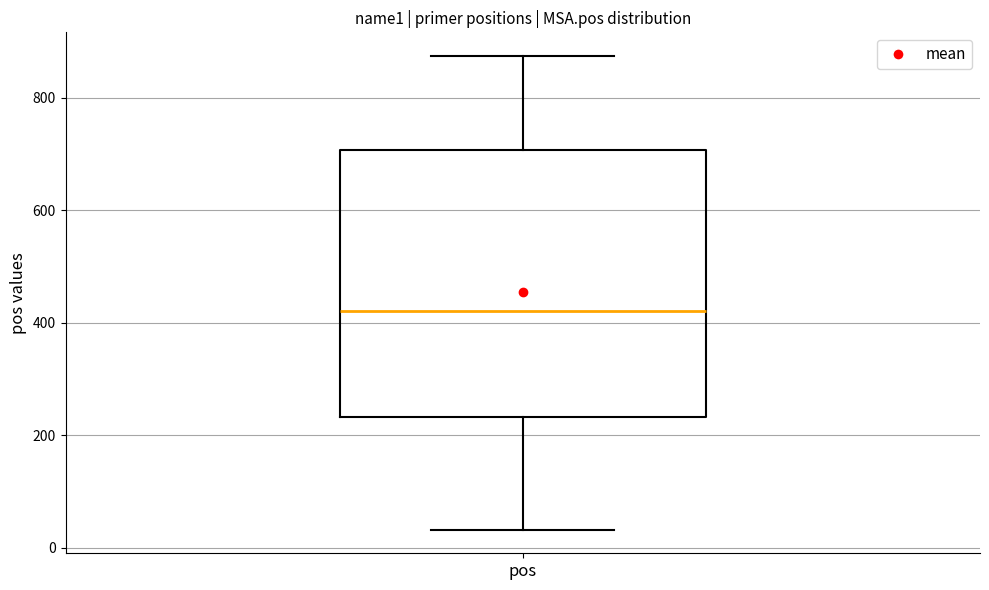

Where does the median line of the box for pos sit on the y-axis? The values are not printed on the chart, so give them approximately, as read against the axis.

420